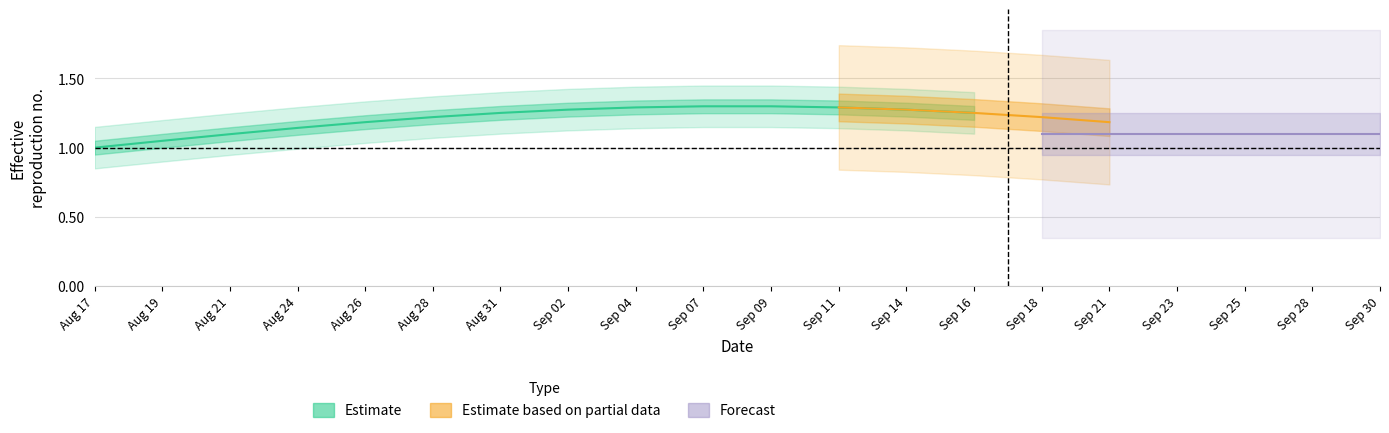

Does the chart have visible grid lines?

Yes